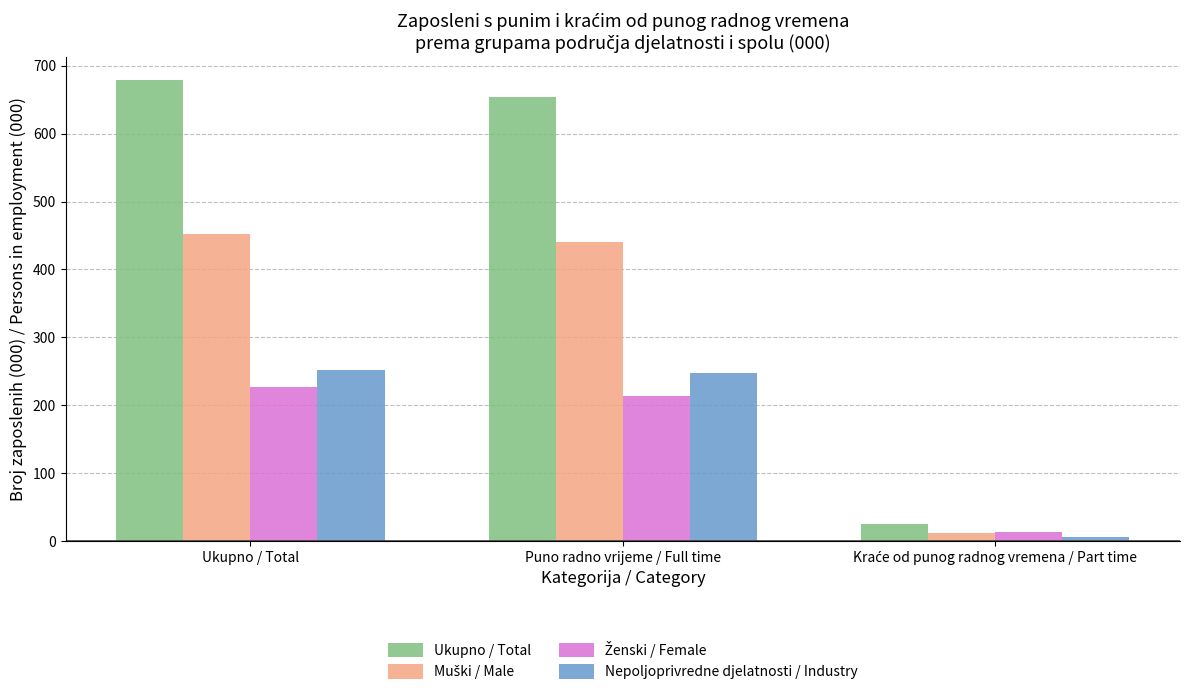

True or false: Ukupno / Total has a value of 426.6 at Puno radno vrijeme / Full time.

False